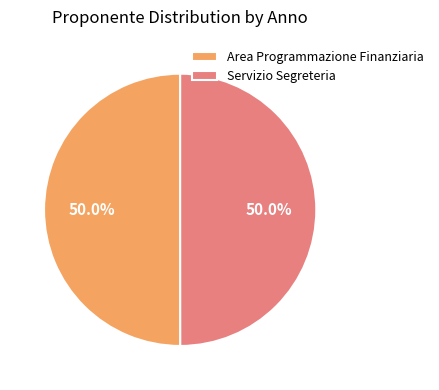

How much of the chart is everything except Servizio Segreteria?

50.0%